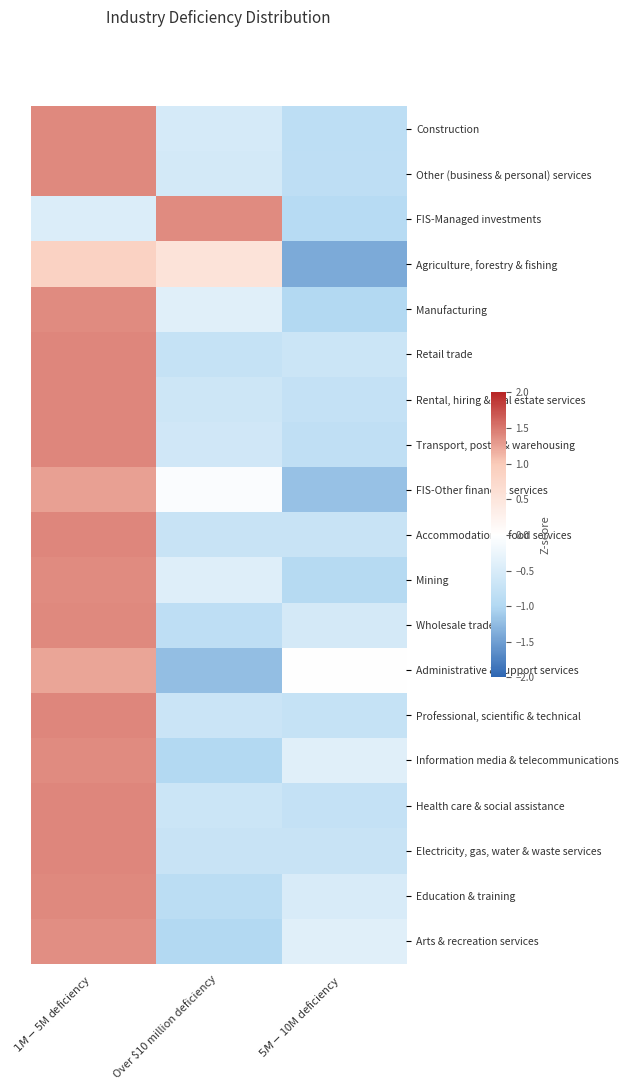

Which has a higher value, Over $10 million deficiency or $1M-$5M deficiency?

$1M-$5M deficiency